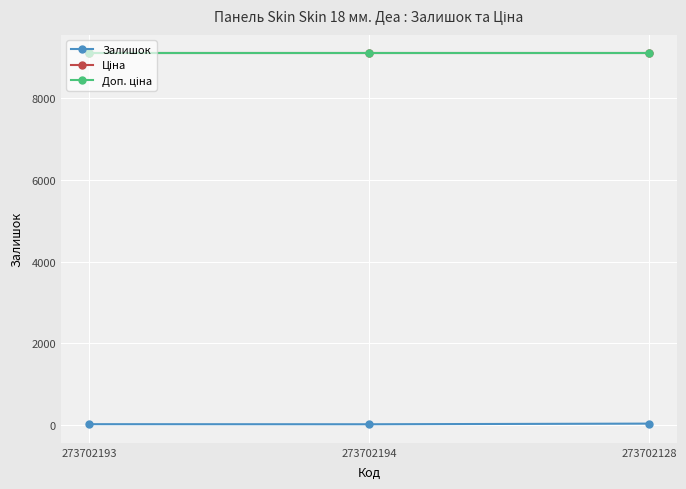

Does the chart display data point markers on the line(s)?

Yes